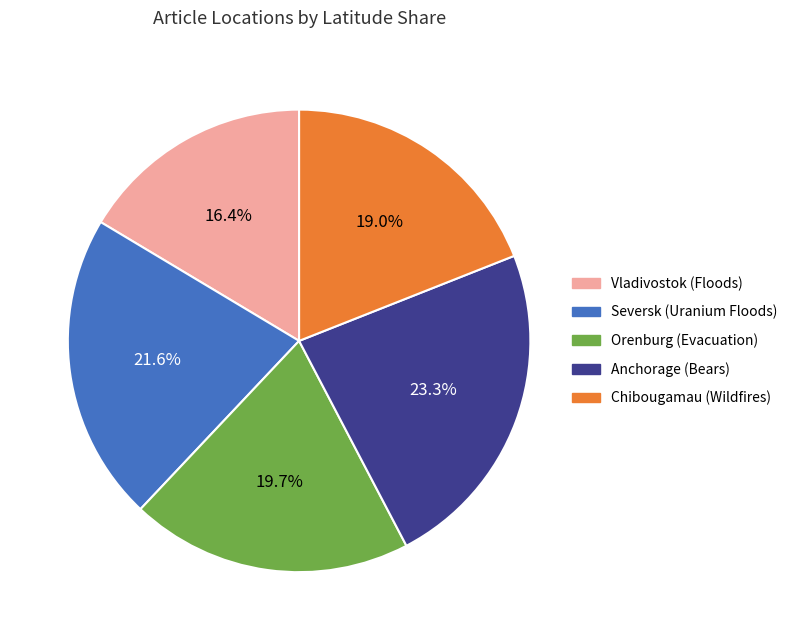

To the nearest percent, what is the average slice percentage?

20%